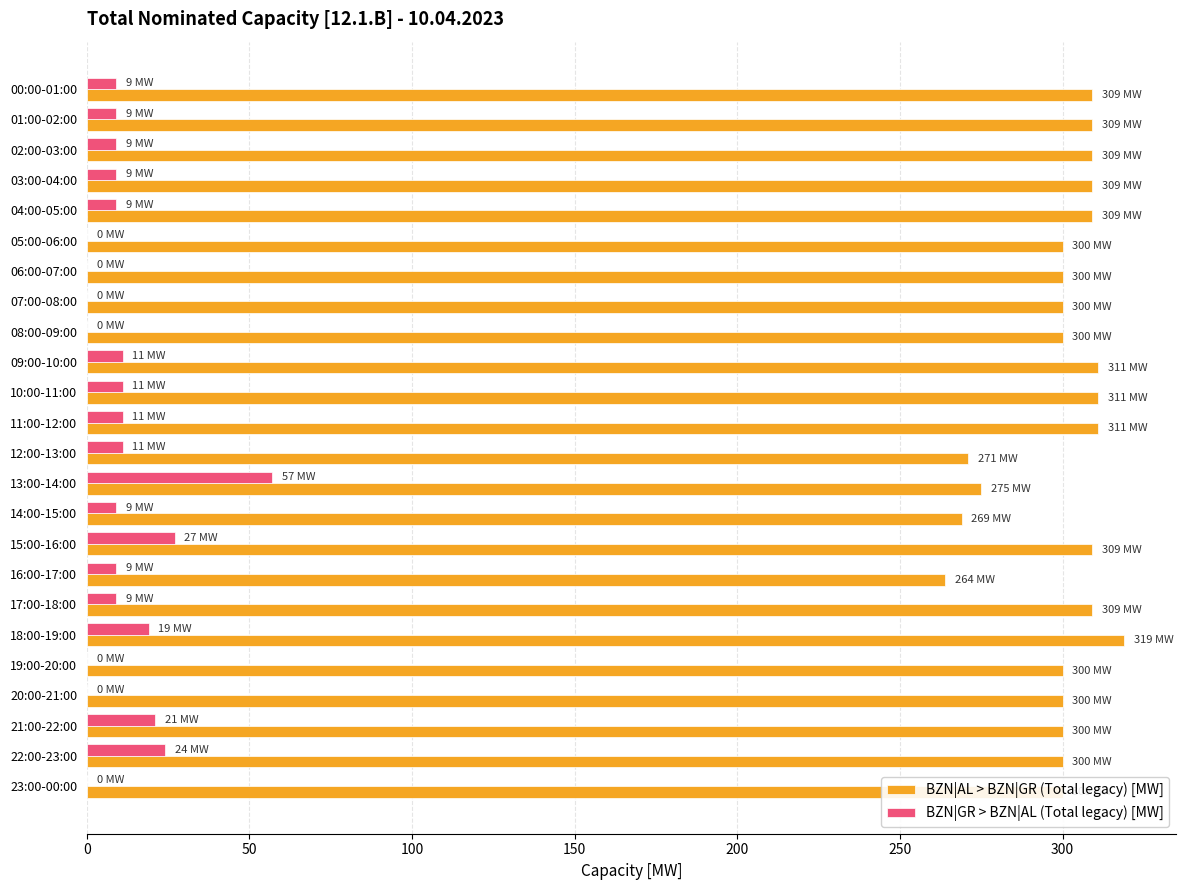

At which category does the chart reach its peak across all series?

18:00-19:00